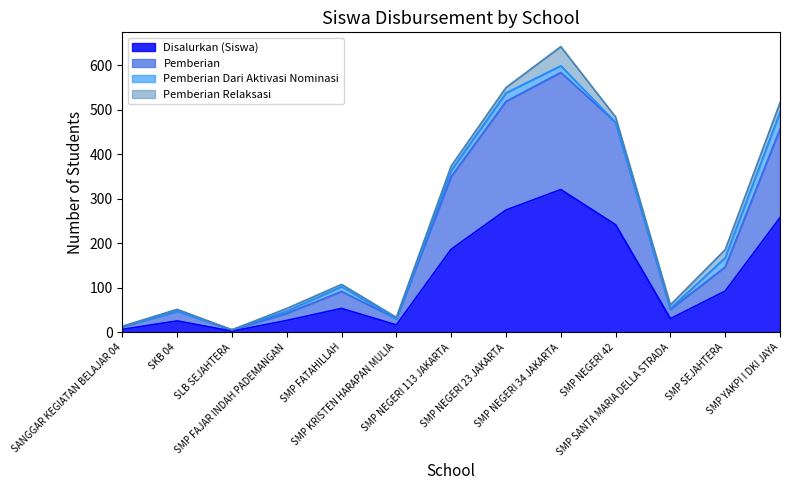

What is the average value of the Disalurkan (Siswa) series?

119